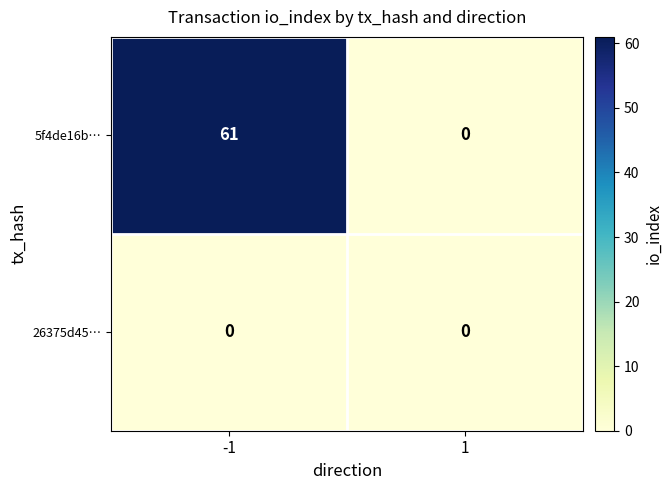

Is it true that 26375d45… equals 0 at 1?

True